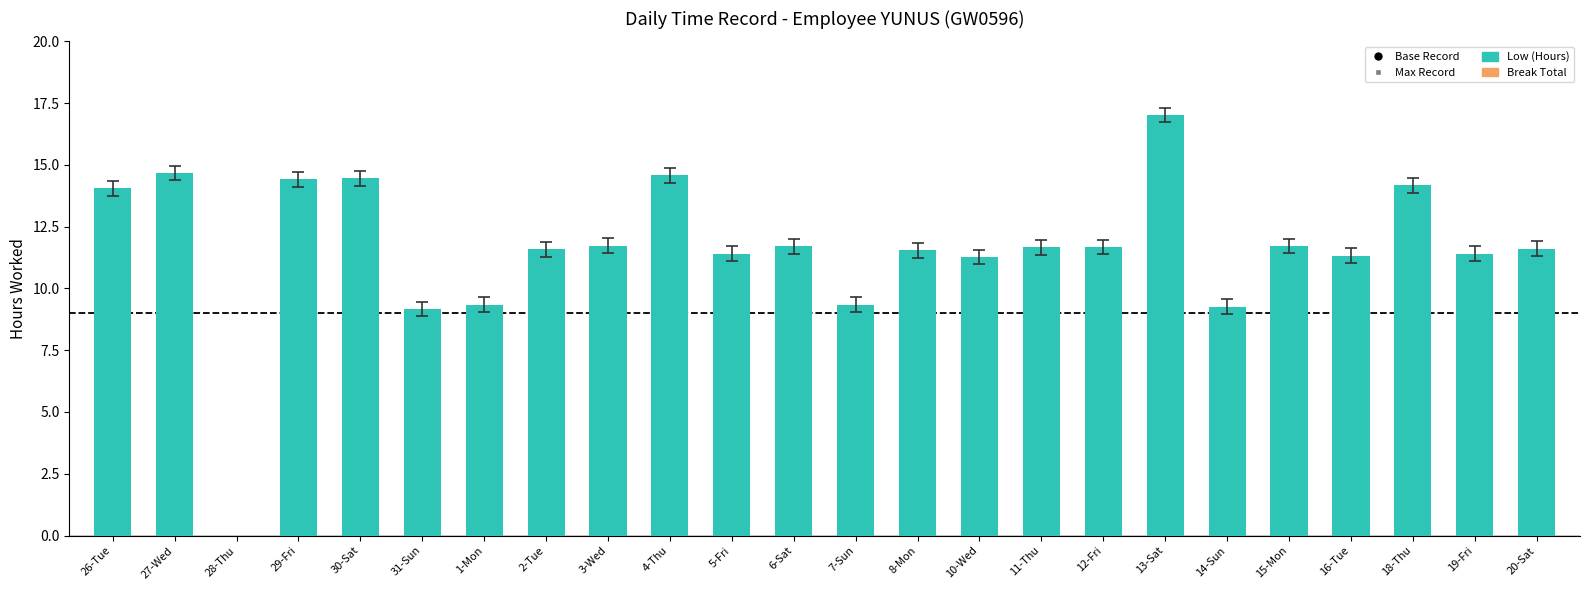

The chart shows a value of 20.0 at 3-Wed. True or false?

False